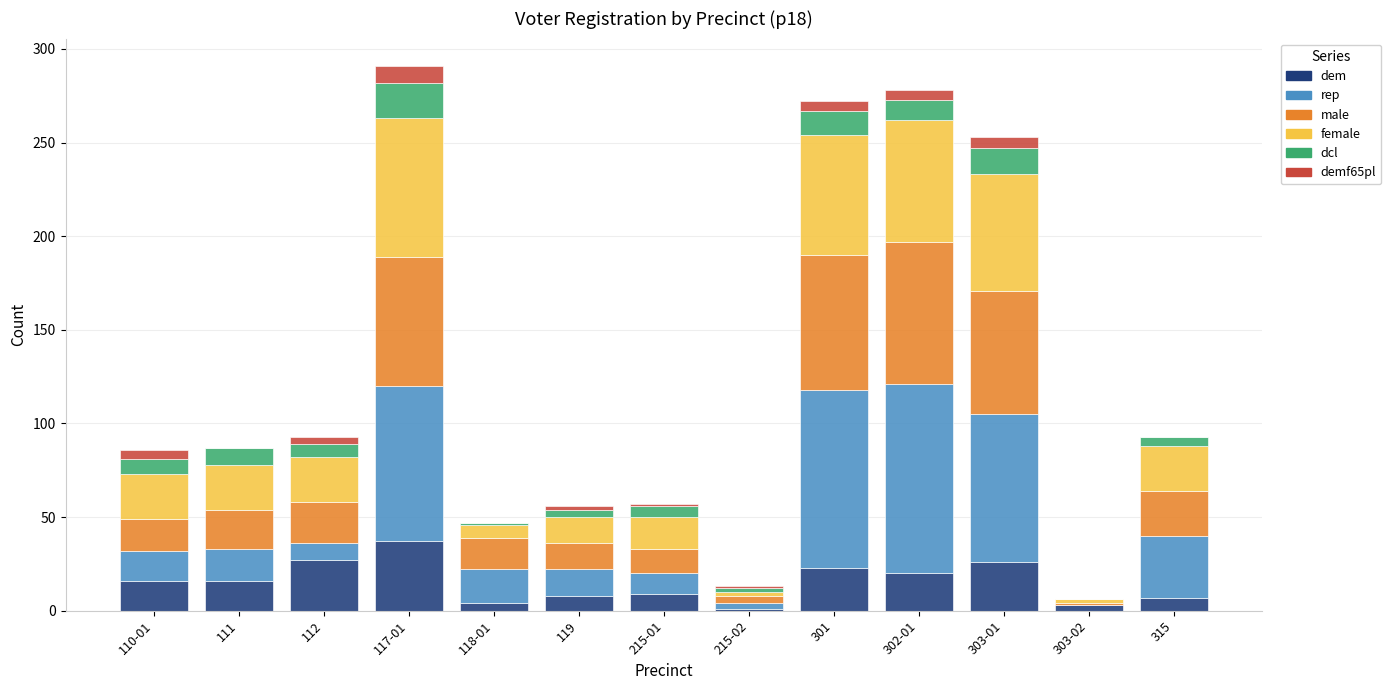

At which label does dem reach its peak?

117-01